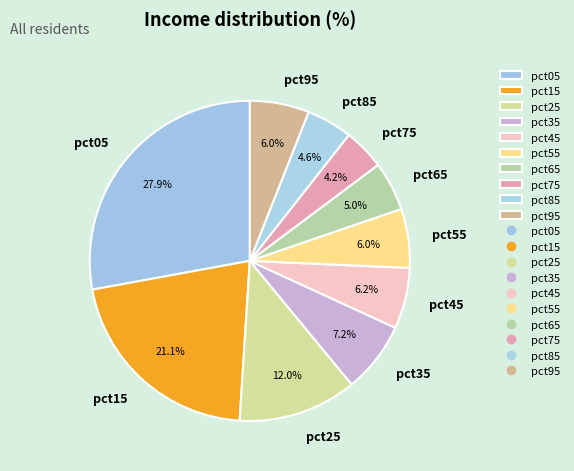

The pct25 slice represents 12% of the pie. True or false?

True